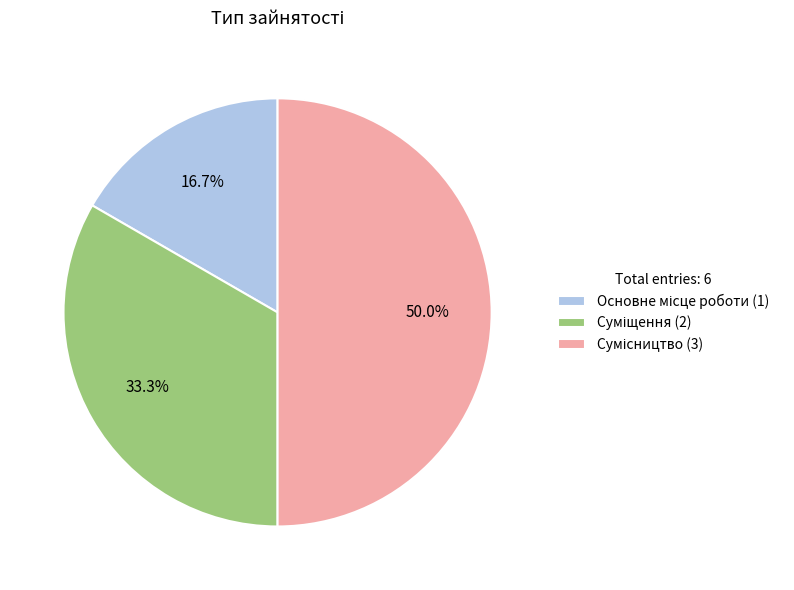

Which slice is the smallest?

Основне місце роботи